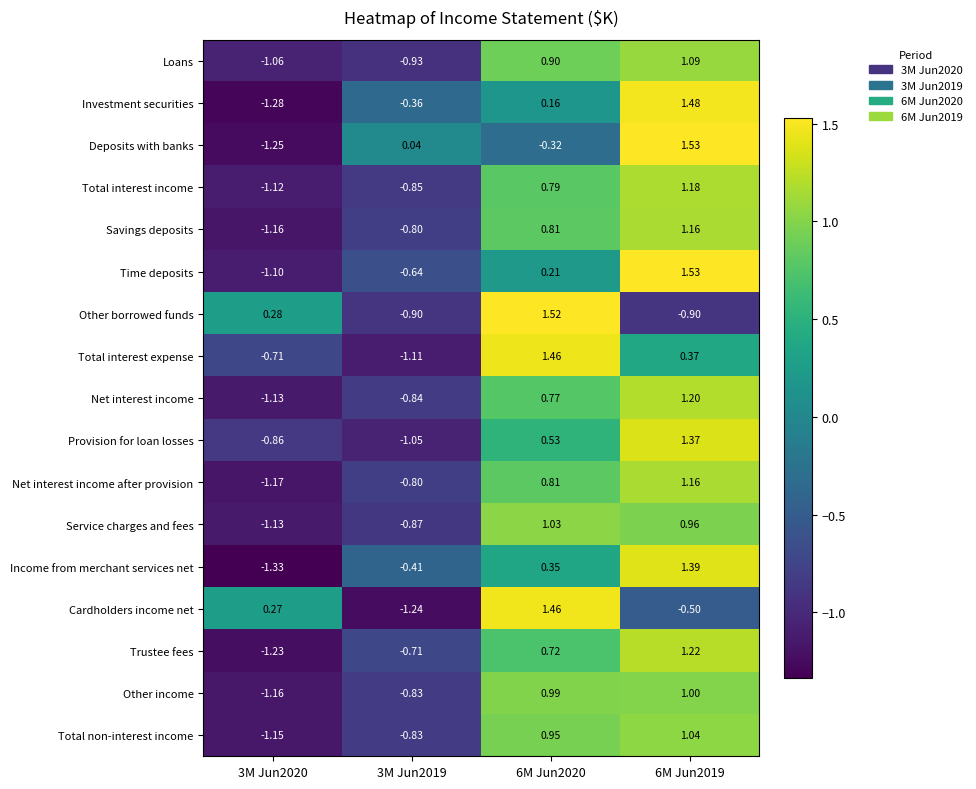

Is the value of Total interest expense at 3M Jun2020 greater than the value of Time deposits at 3M Jun2019?

No